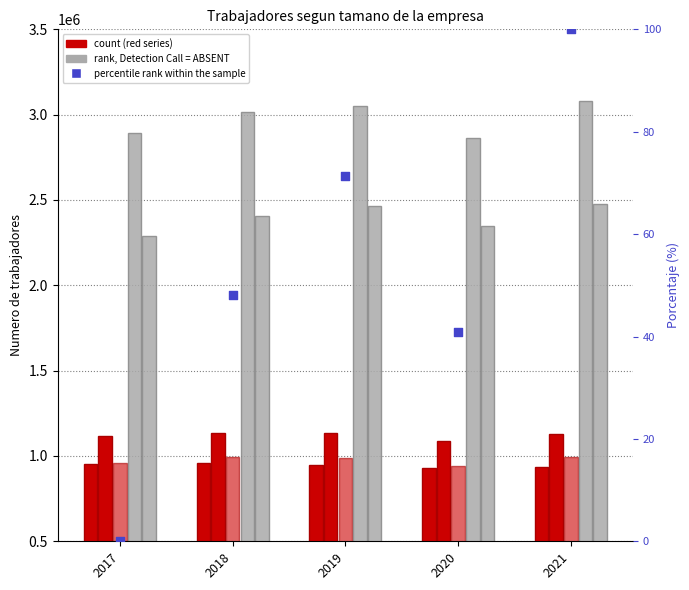

Which series contains the highest Y value?

De 10 a 49 trabajadores